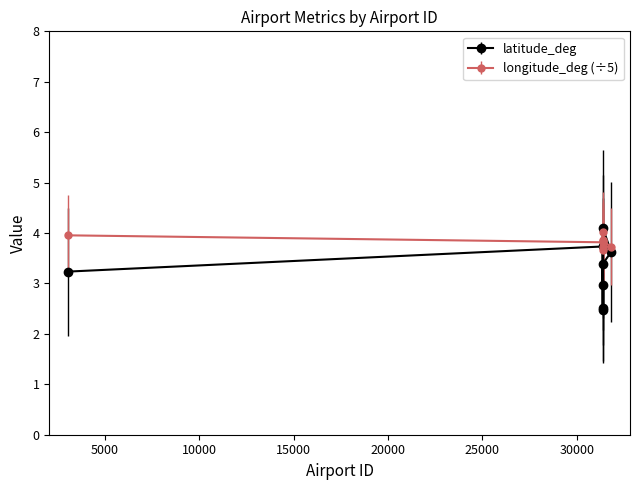

Rank the series by their average value, from highest to lowest.

longitude_deg (÷5), latitude_deg